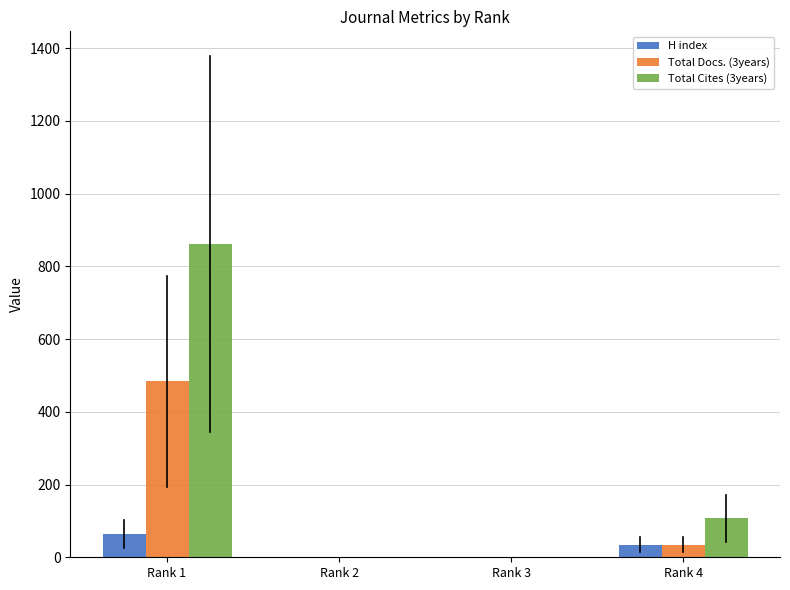

The value of Total Cites (3years) at Rank 4 is 107. True or false?

True